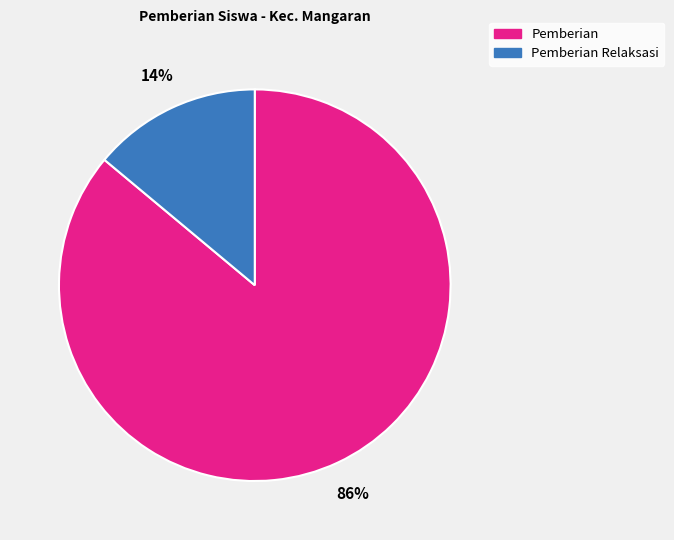

To the nearest percent, what is the average slice percentage?

50%